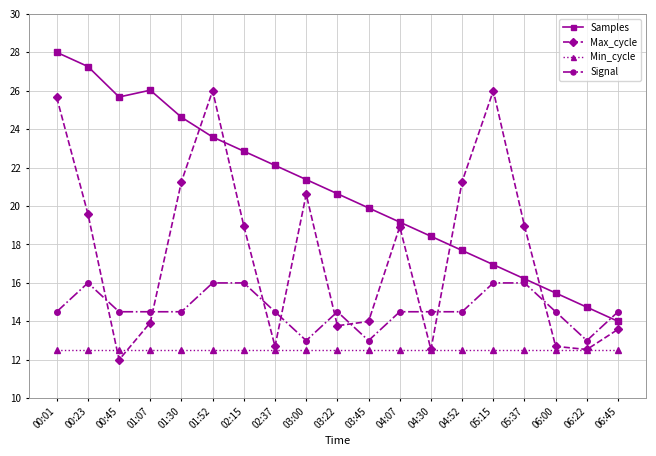

What is the maximum value shown in the chart?

28.0